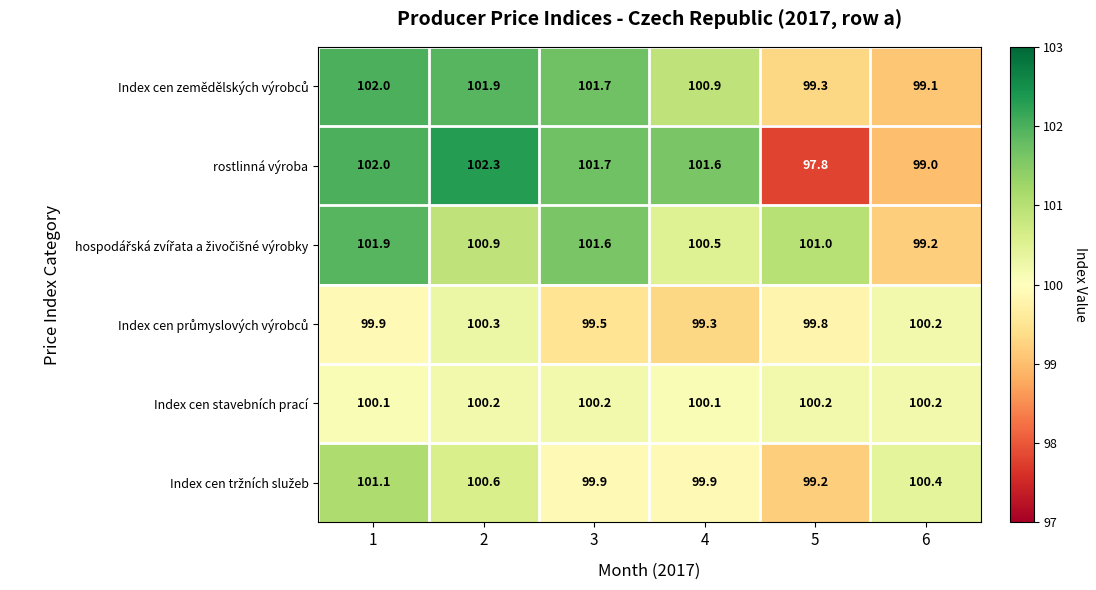

Which series has the largest range (max minus min)?

rostlinná výroba